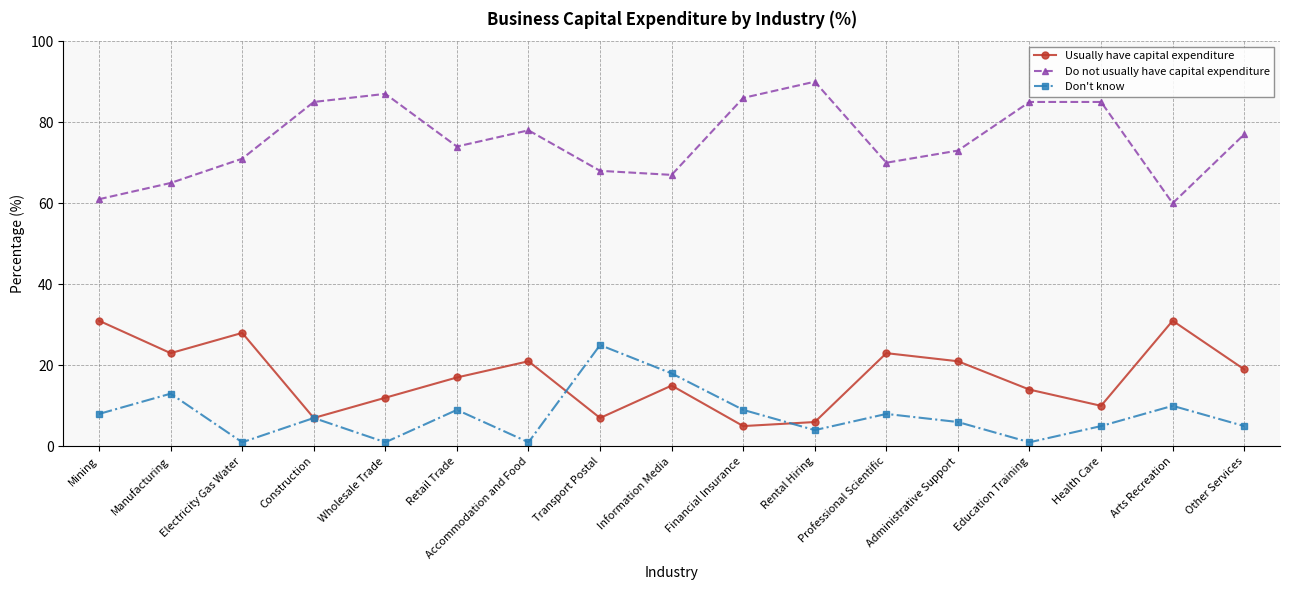

What value does the Don't know series have at Manufacturing, to the nearest 10?

10